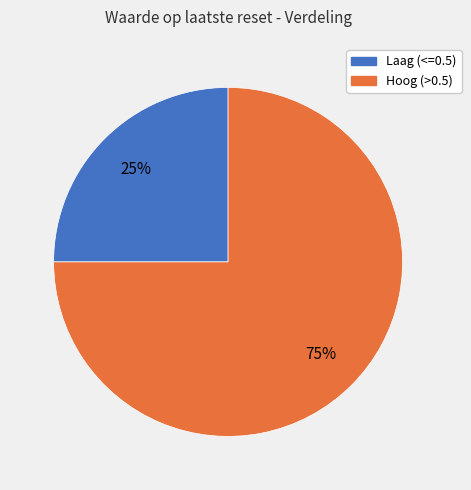

To the nearest percent, what is the average slice percentage?

50%